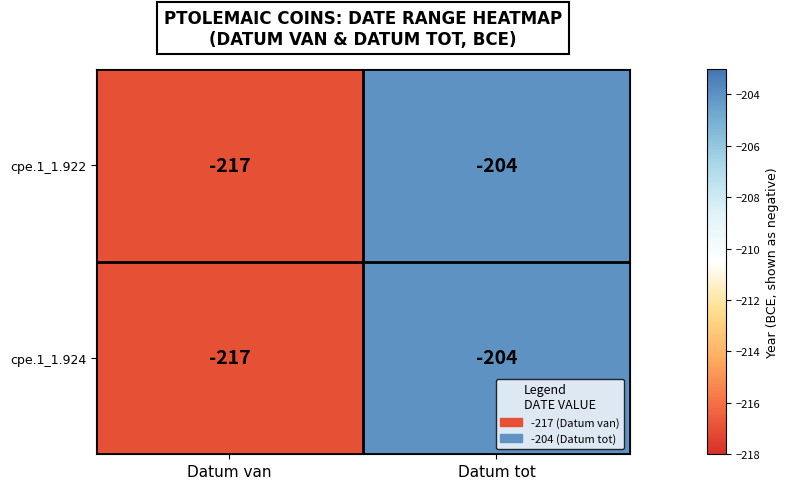

Reading left to right, list all the values displayed in this chart.

cpe.1_1.922: -217	-204
cpe.1_1.924: -217	-204